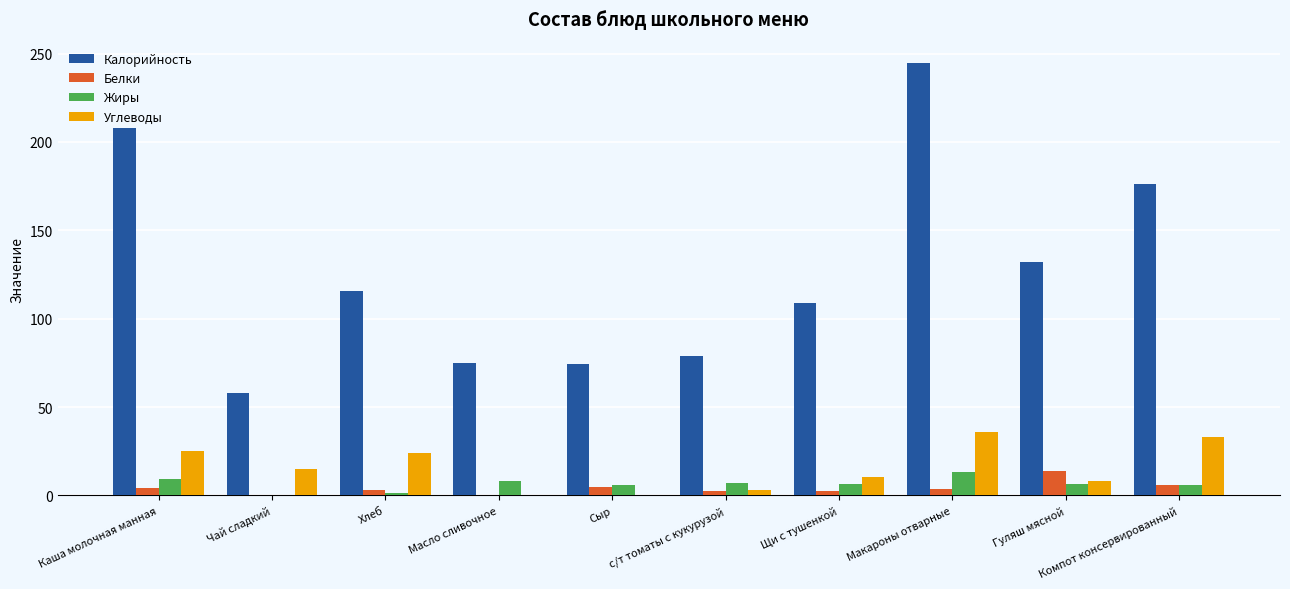

At which category is the sum across all series the highest?

Макароны отварные